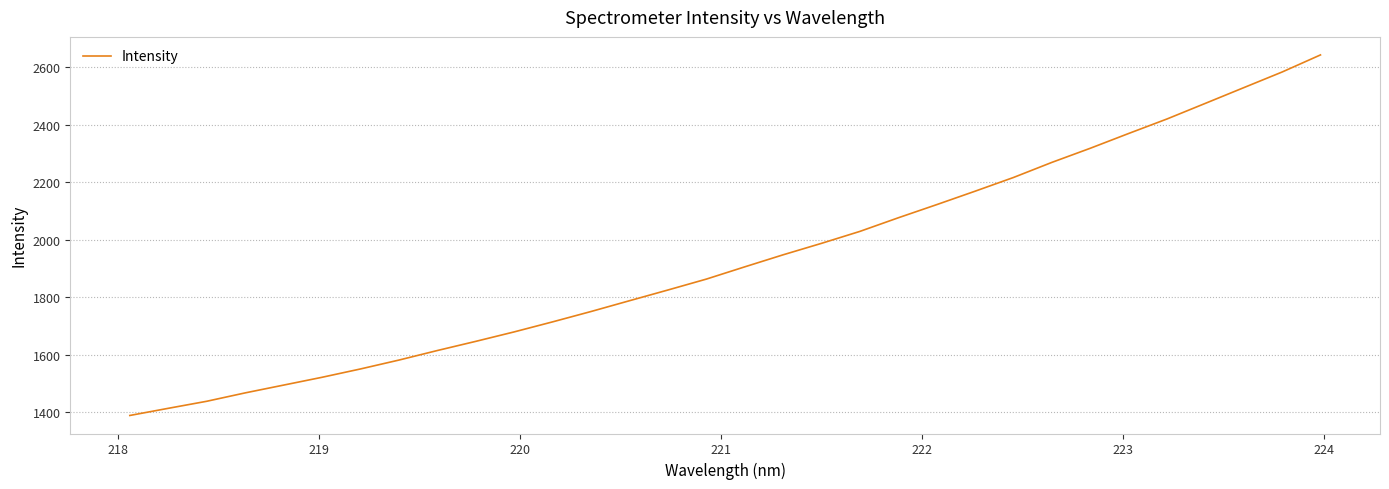

What is the difference between the maximum and minimum values?

1254.8